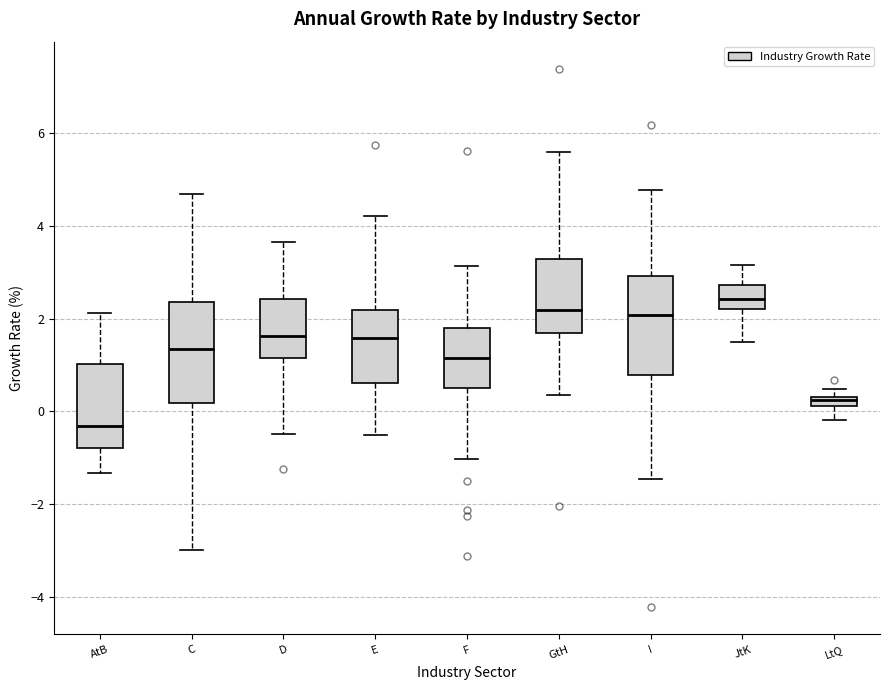

Where does the median line of the box for E sit on the y-axis? The values are not printed on the chart, so give them approximately, as read against the axis.

1.6